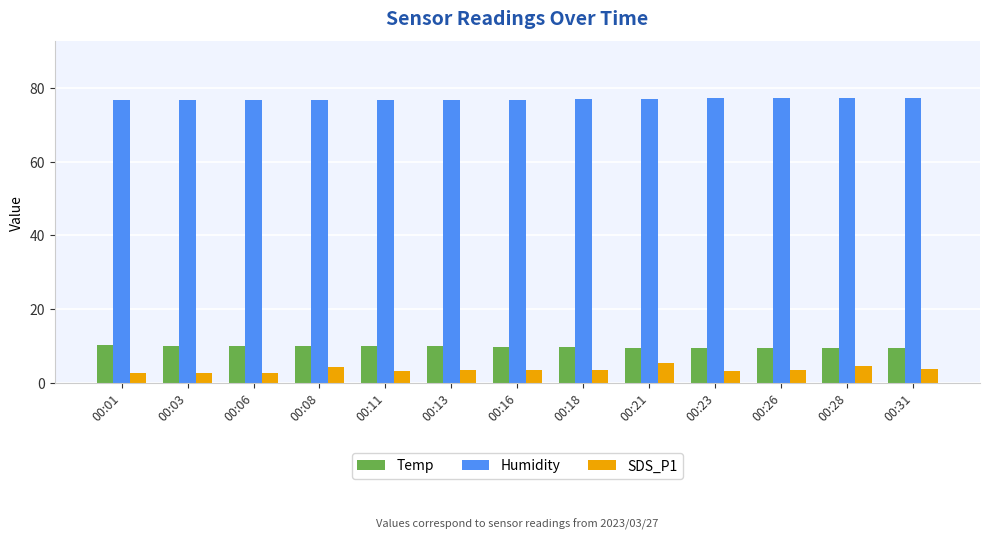

What is the minimum value for SDS_P1?

2.7